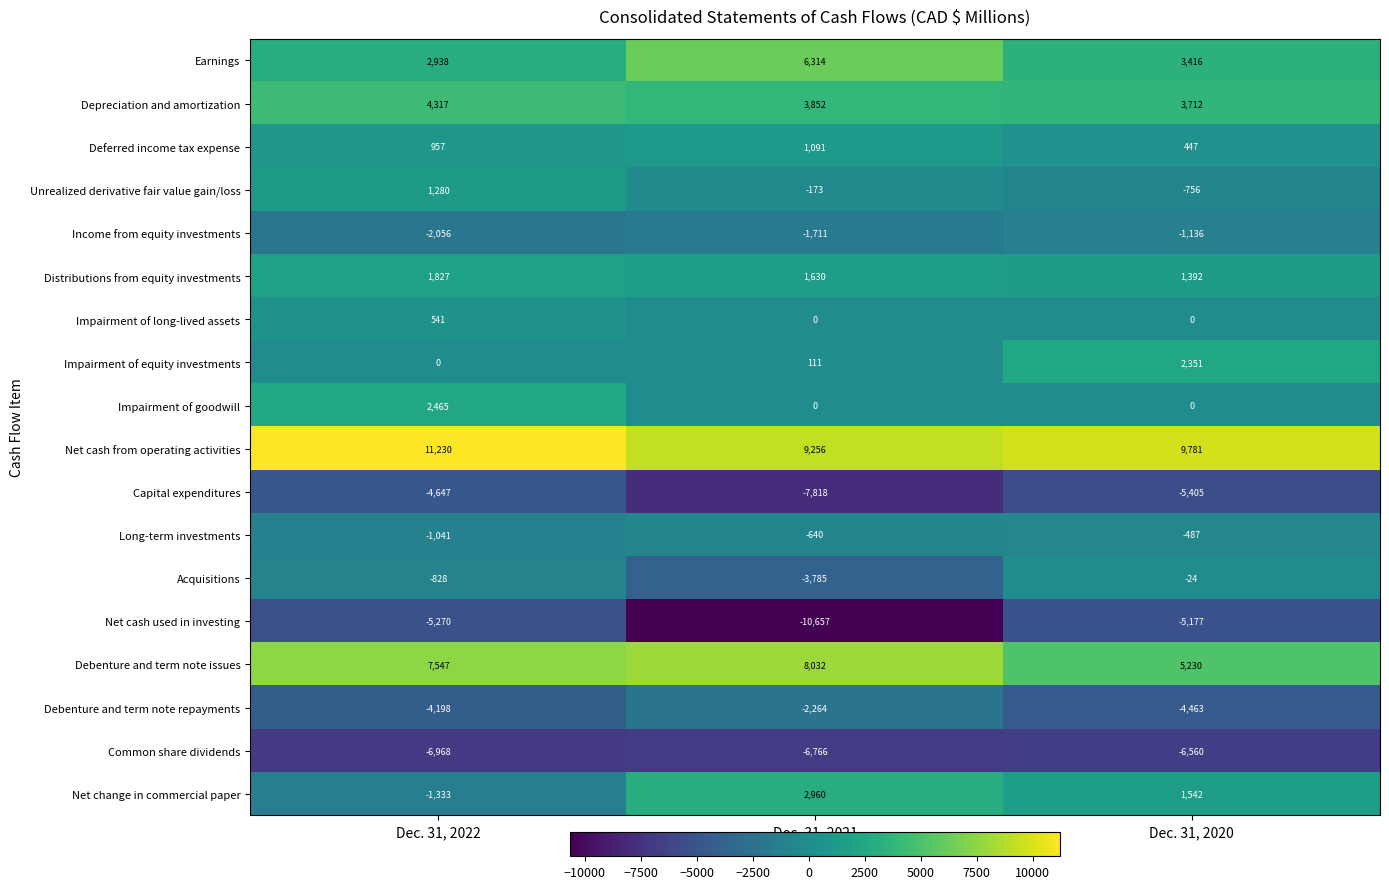

Where is Net cash from operating activities nearest to the value 10243?

Dec. 31, 2020